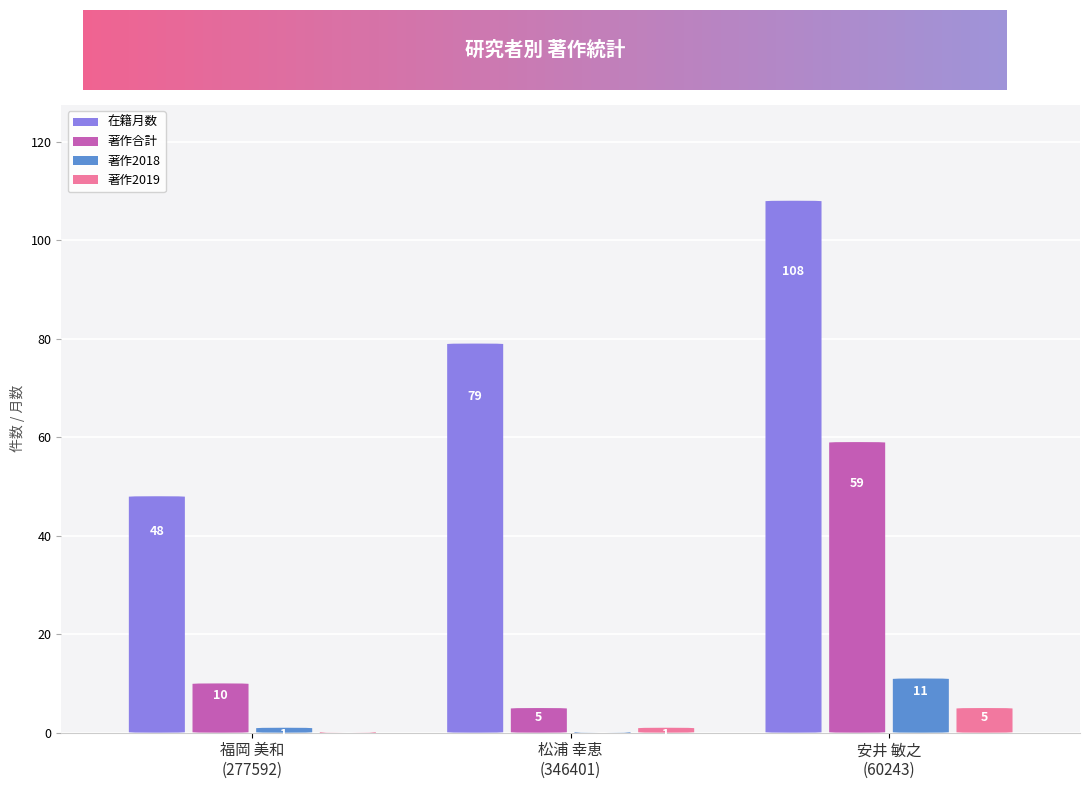

What is the difference between the 著作2018 values at 松浦 幸恵
(346401) and 福岡 美和
(277592)?

1